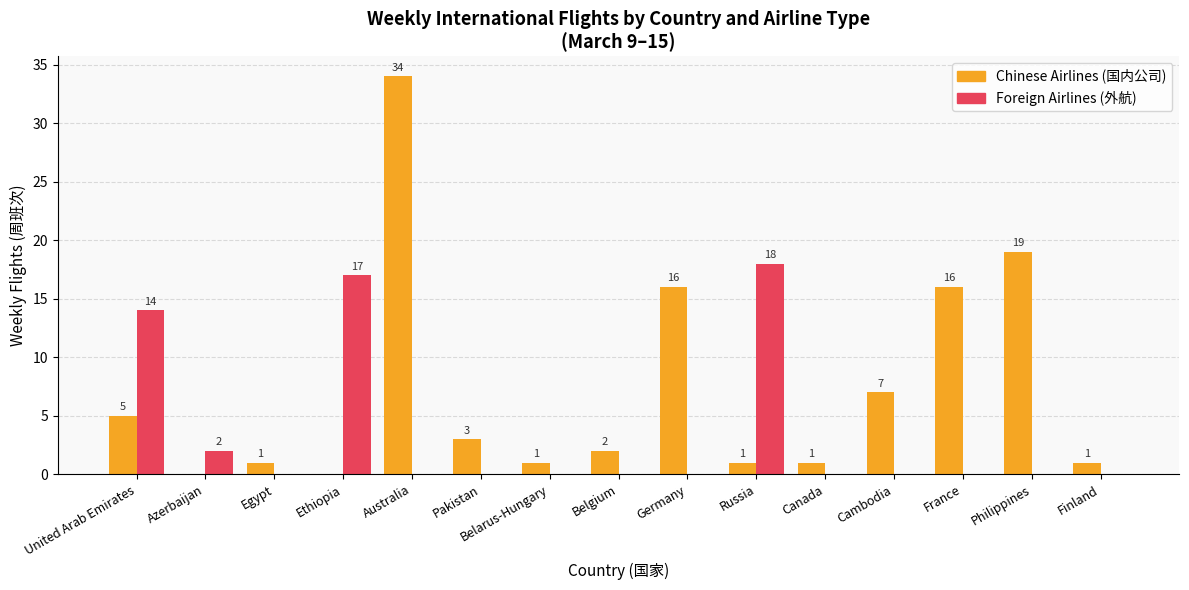

What is the maximum value shown in the chart?

34